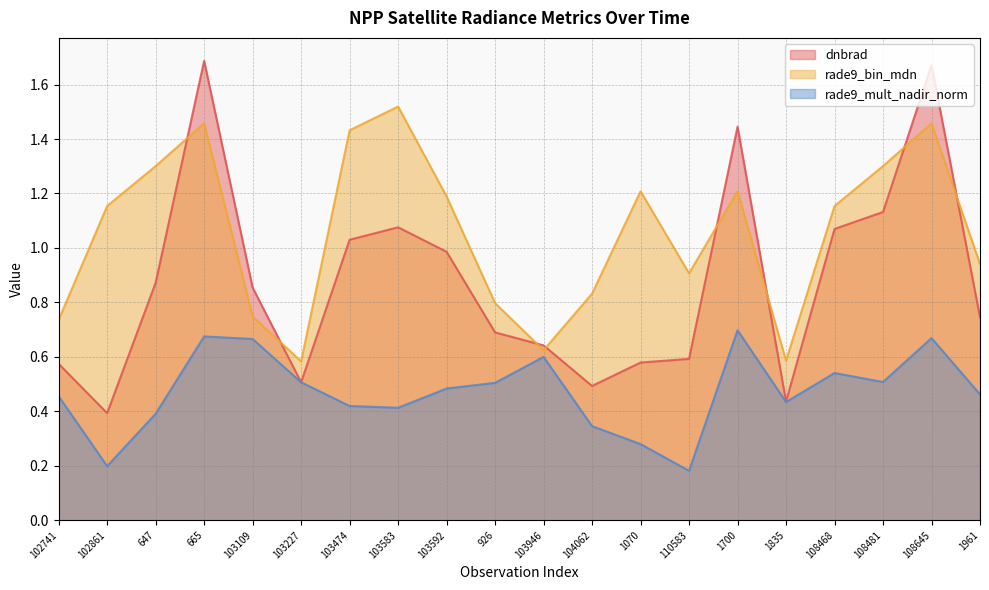

What position from the right is 102741?

20